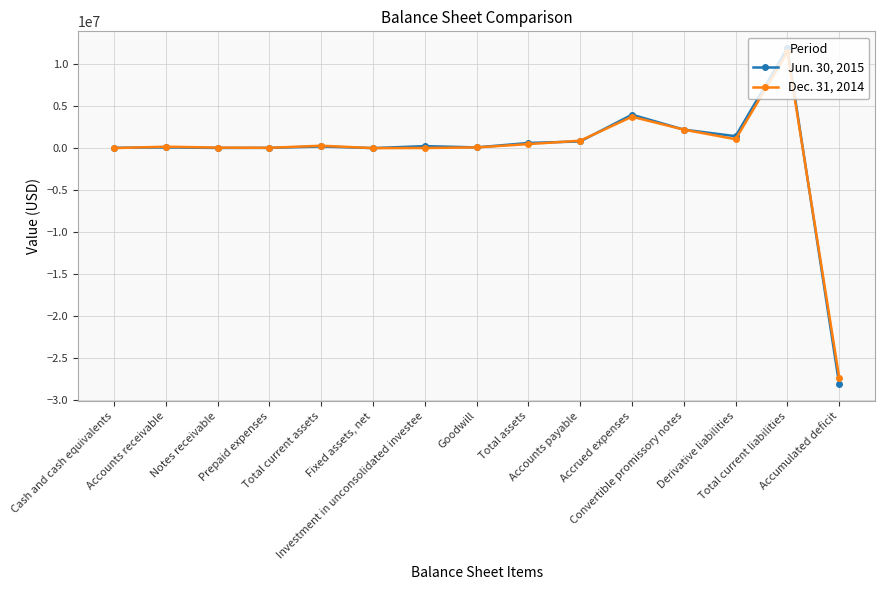

What is the greatest value displayed?

11892488